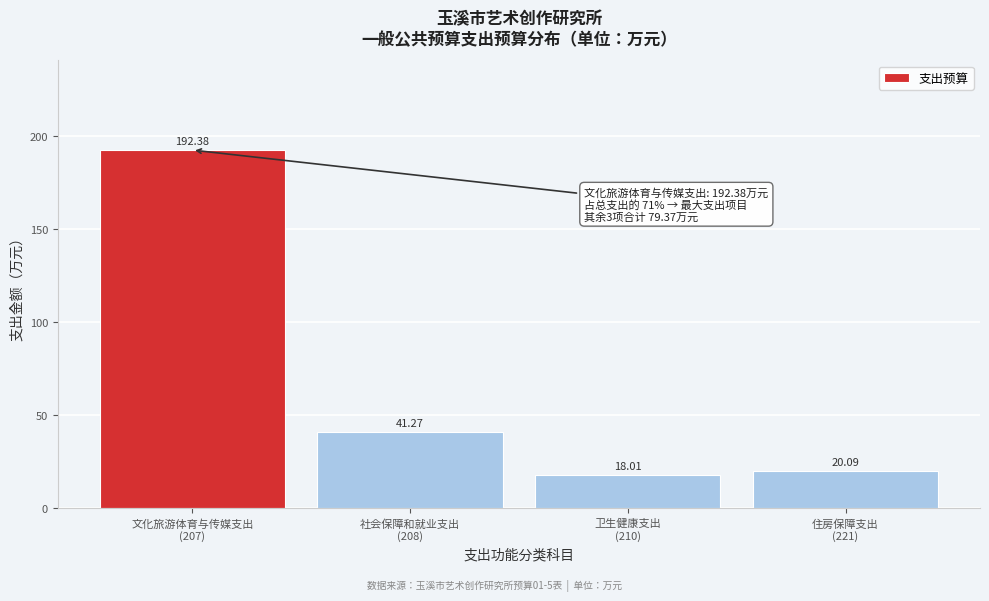

What is the difference between the second highest and minimum values?

23.3